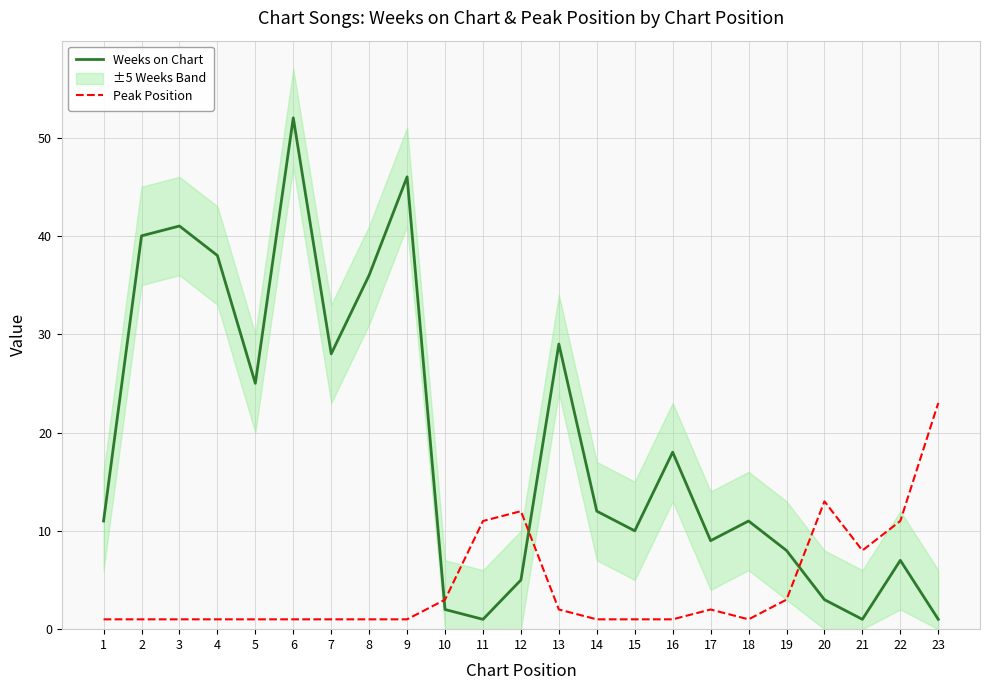

Between 9 and 12, which series saw the biggest shift?

Weeks on Chart